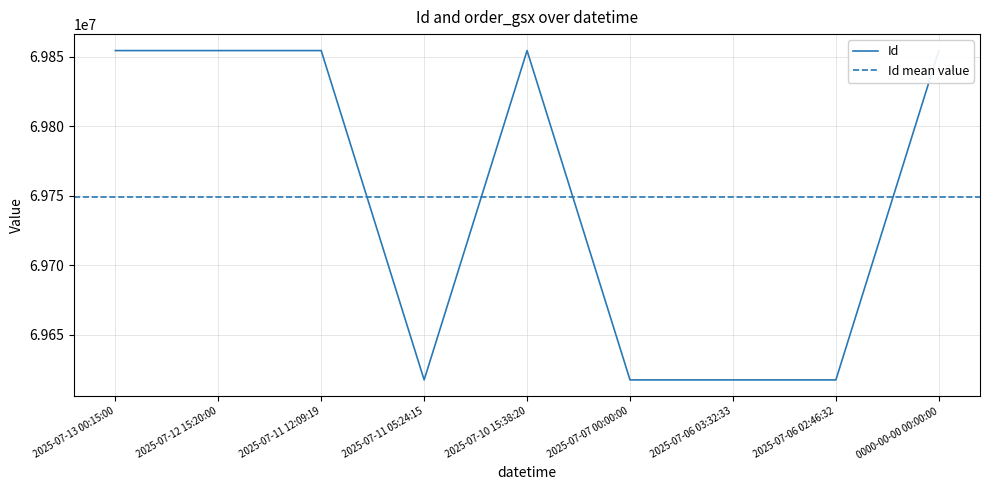

Is it true that the value at 2025-07-11 12:09:19 is 45433843?

False